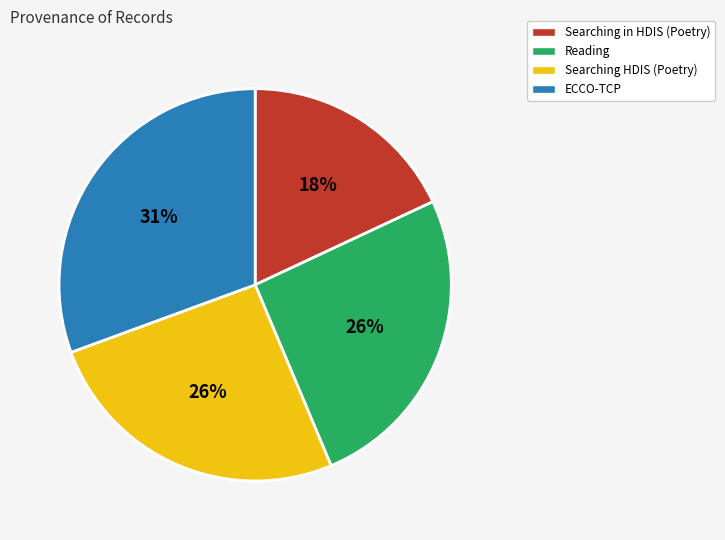

To the nearest percent, what portion does Searching in HDIS (Poetry) represent?

18%